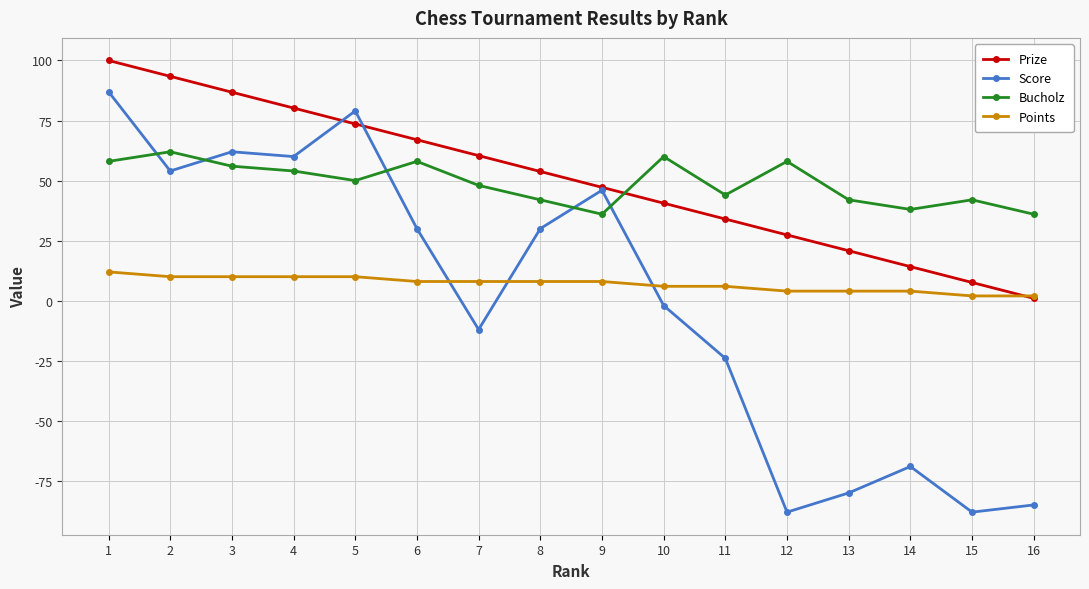

The Points series shows 8.0 at 9. True or false?

True